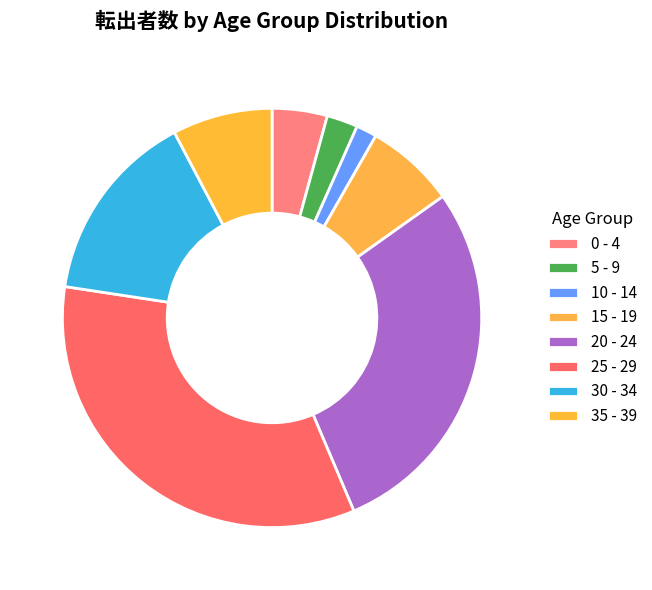

How many segments does this pie chart have?

8